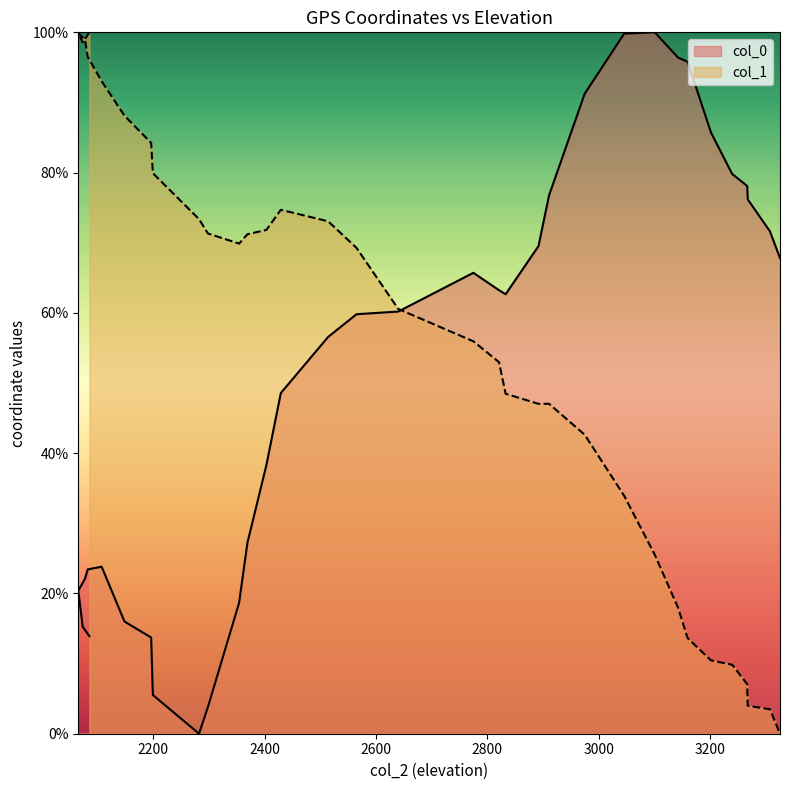

What position from the right is 2077?

31